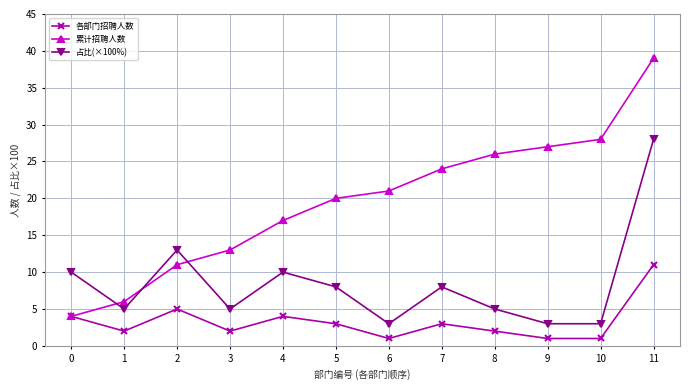

What is the greatest value displayed?

39.0